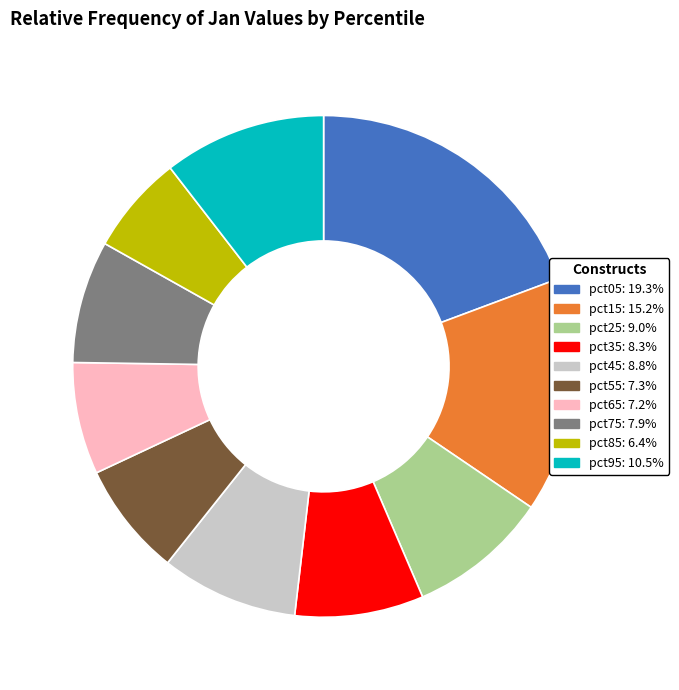

What is the smallest slice in the pie chart?

pct85